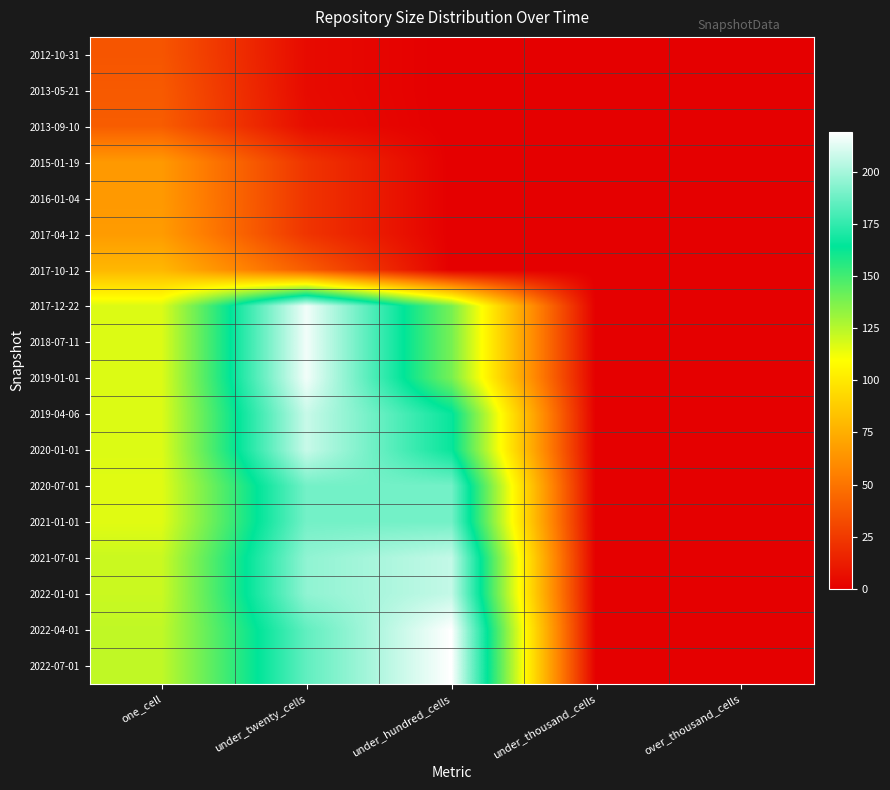

Reading right to left, list all the values displayed in this chart.

2012-10-31: over_thousand_cells=0	under_thousand_cells=0	under_hundred_cells=0	under_twenty_cells=5	one_cell=37
2013-05-21: over_thousand_cells=0	under_thousand_cells=0	under_hundred_cells=0	under_twenty_cells=5	one_cell=39
2013-09-10: over_thousand_cells=0	under_thousand_cells=0	under_hundred_cells=0	under_twenty_cells=6	one_cell=40
2015-01-19: over_thousand_cells=0	under_thousand_cells=0	under_hundred_cells=0	under_twenty_cells=23	one_cell=66
2016-01-04: over_thousand_cells=0	under_thousand_cells=0	under_hundred_cells=0	under_twenty_cells=23	one_cell=66
2017-04-12: over_thousand_cells=0	under_thousand_cells=0	under_hundred_cells=0	under_twenty_cells=23	one_cell=67
2017-10-12: over_thousand_cells=0	under_thousand_cells=0	under_hundred_cells=0	under_twenty_cells=40	one_cell=79
2017-12-22: over_thousand_cells=0	under_thousand_cells=0	under_hundred_cells=139	under_twenty_cells=216	one_cell=117
2018-07-11: over_thousand_cells=0	under_thousand_cells=0	under_hundred_cells=139	under_twenty_cells=216	one_cell=117
2019-01-01: over_thousand_cells=0	under_thousand_cells=0	under_hundred_cells=139	under_twenty_cells=216	one_cell=117
2019-04-06: over_thousand_cells=0	under_thousand_cells=0	under_hundred_cells=166	under_twenty_cells=207	one_cell=117
2020-01-01: over_thousand_cells=0	under_thousand_cells=0	under_hundred_cells=166	under_twenty_cells=207	one_cell=117
2020-07-01: over_thousand_cells=0	under_thousand_cells=0	under_hundred_cells=189	under_twenty_cells=189	one_cell=116
2021-01-01: over_thousand_cells=0	under_thousand_cells=0	under_hundred_cells=189	under_twenty_cells=189	one_cell=116
2021-07-01: over_thousand_cells=0	under_thousand_cells=0	under_hundred_cells=206	under_twenty_cells=195	one_cell=121
2022-01-01: over_thousand_cells=0	under_thousand_cells=0	under_hundred_cells=206	under_twenty_cells=195	one_cell=121
2022-04-01: over_thousand_cells=0	under_thousand_cells=0	under_hundred_cells=219	under_twenty_cells=185	one_cell=123
2022-07-01: over_thousand_cells=0	under_thousand_cells=0	under_hundred_cells=219	under_twenty_cells=185	one_cell=123